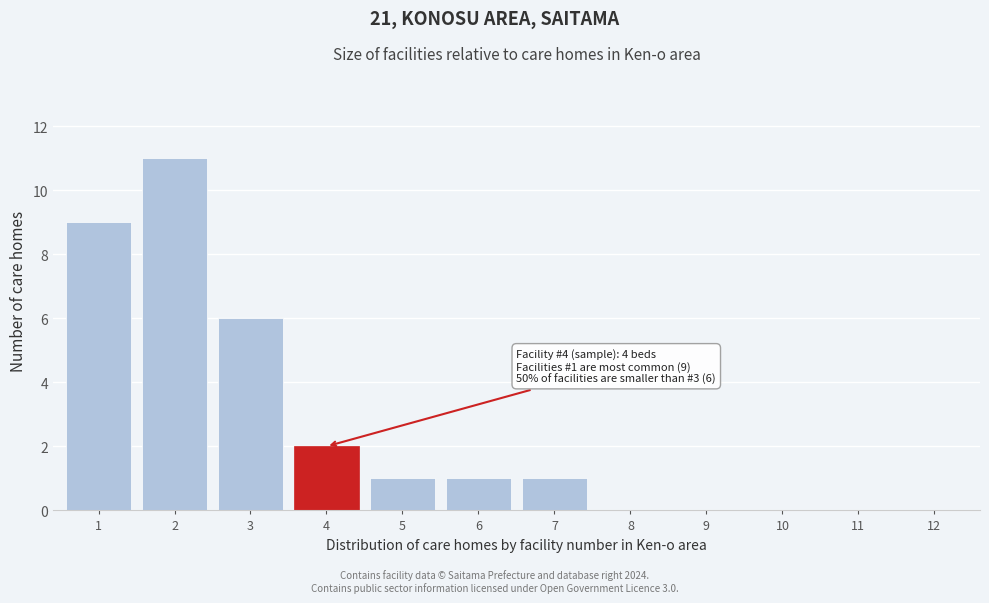

Reading left to right, what are all the values shown in this chart?

1=9	2=11	3=6	4=2	5=1	6=1	7=1	8=0	9=0	10=0	11=0	12=0